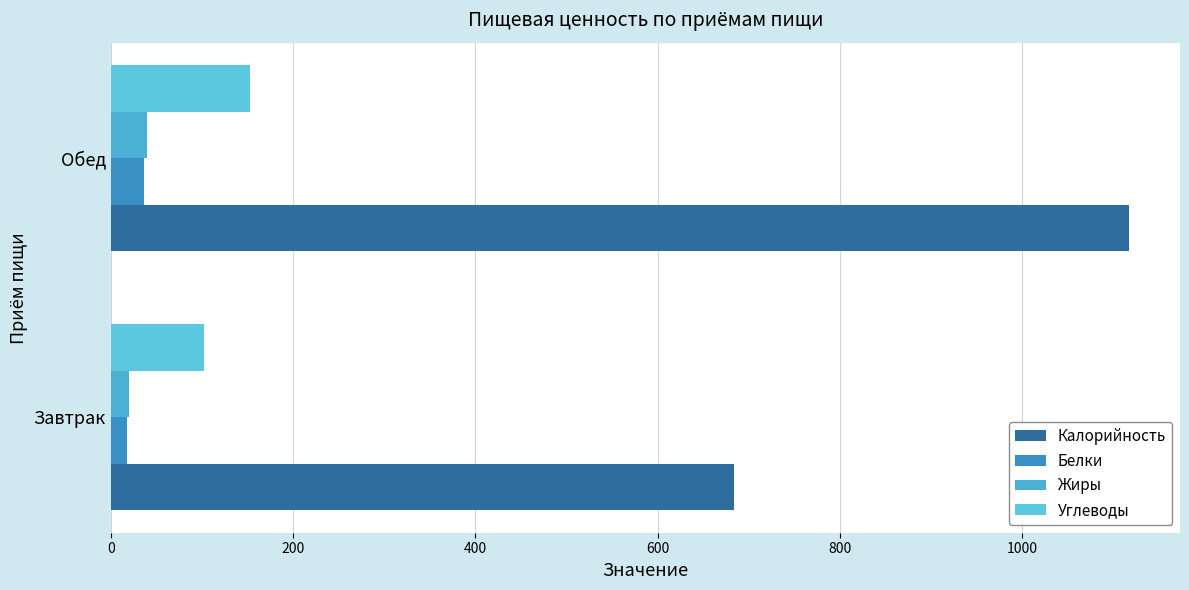

Reading right to left, extract all data points from this chart.

Калорийность: 1117.4	683.7
Белки: 37.0	17.4
Жиры: 39.6	20.1
Углеводы: 152.8	102.2